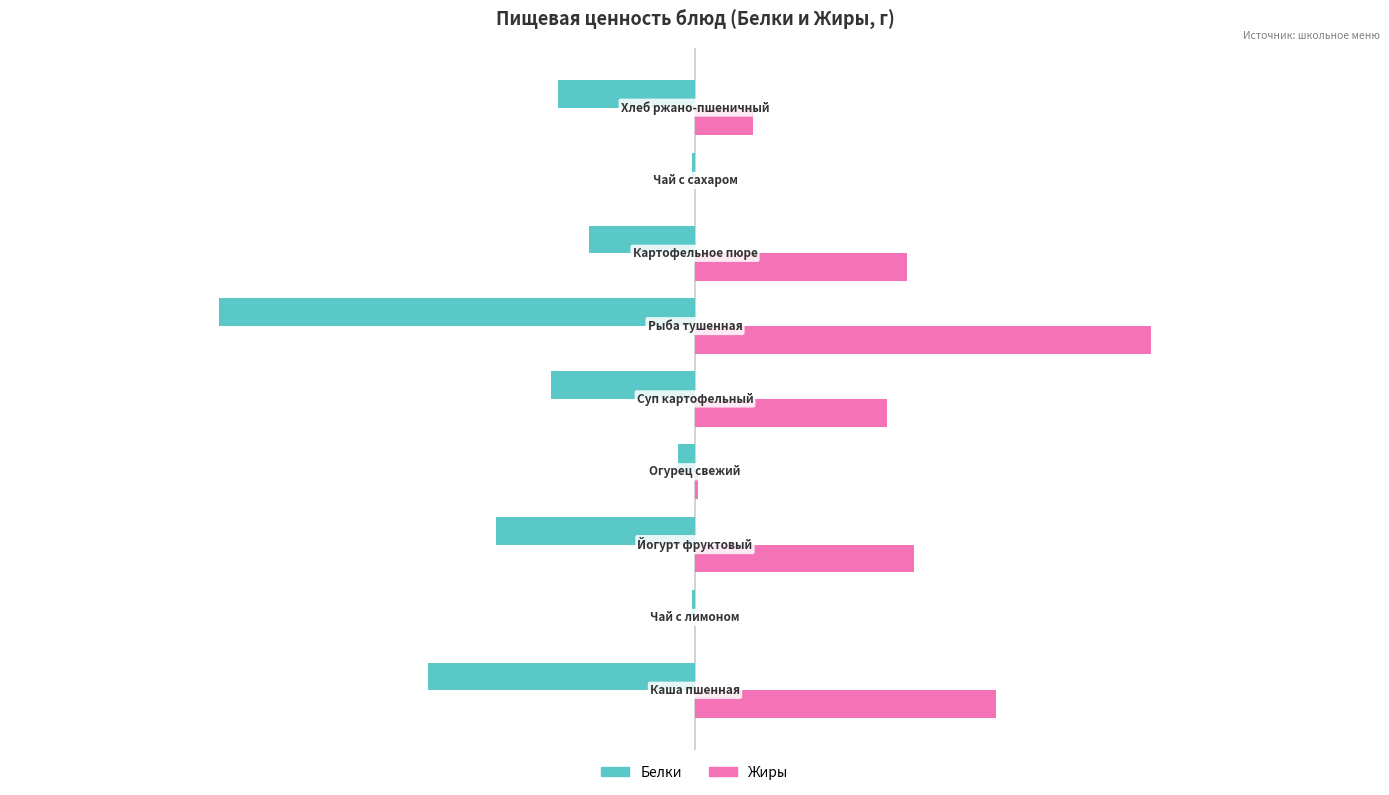

What is the sum of all Белки values?

-39.5